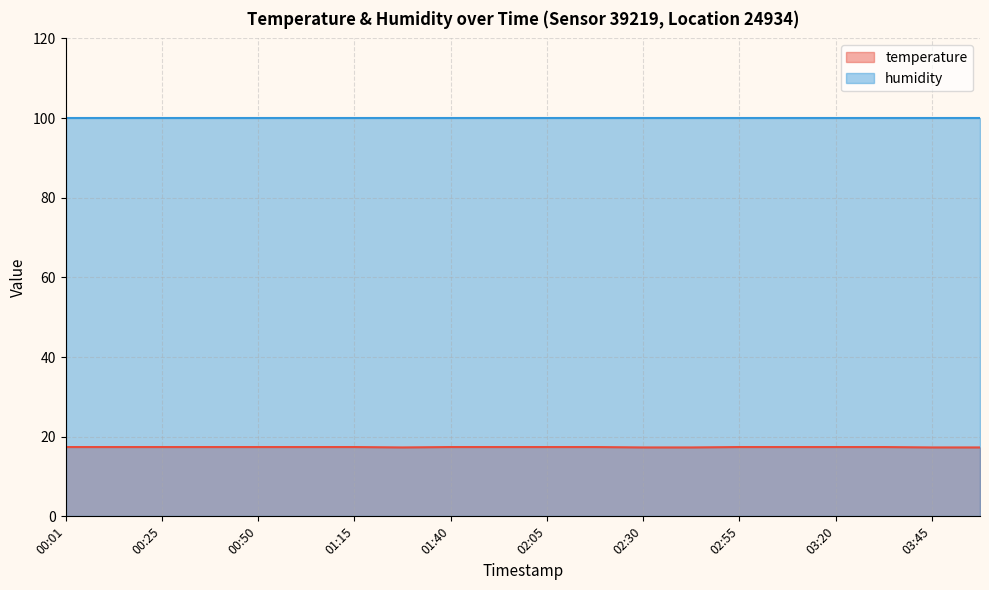

Which label corresponds to the largest value in the chart?

00:01